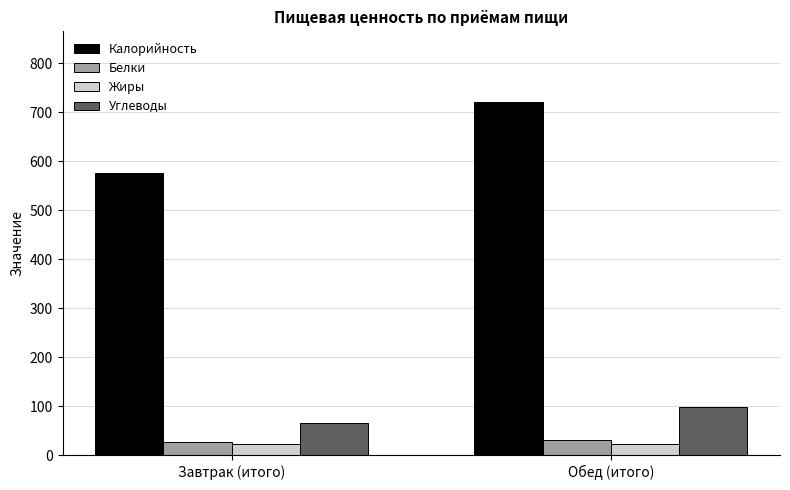

What position from the right is Обед (итого)?

1